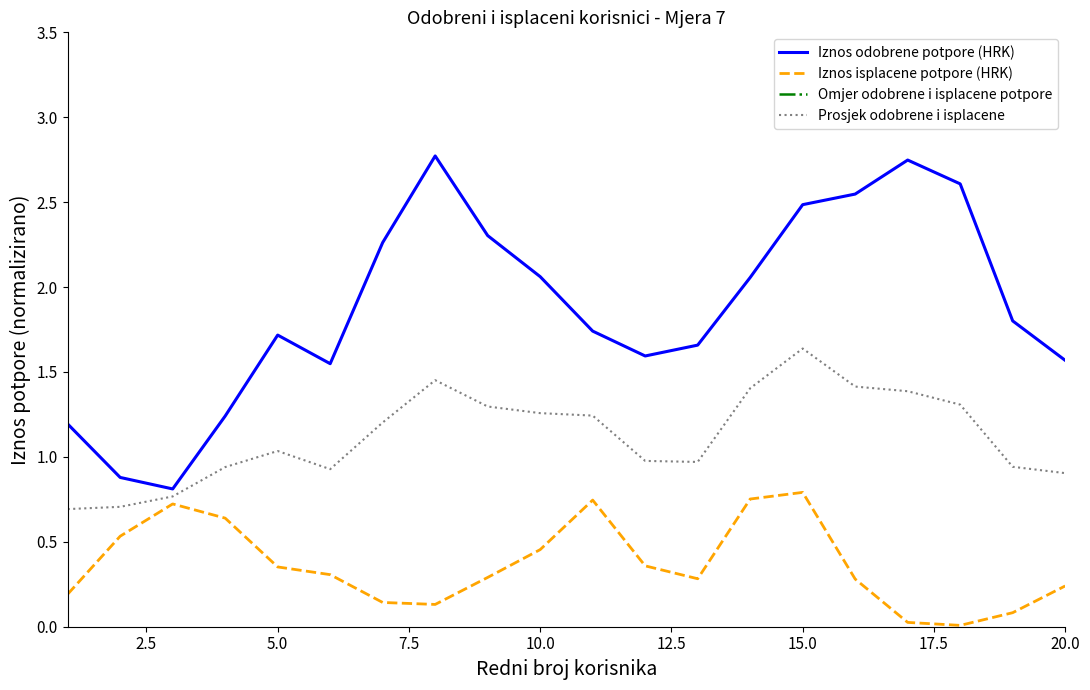

True or false: Iznos odobrene potpore (HRK) and Iznos isplacene potpore (HRK) intersect in this chart.

False